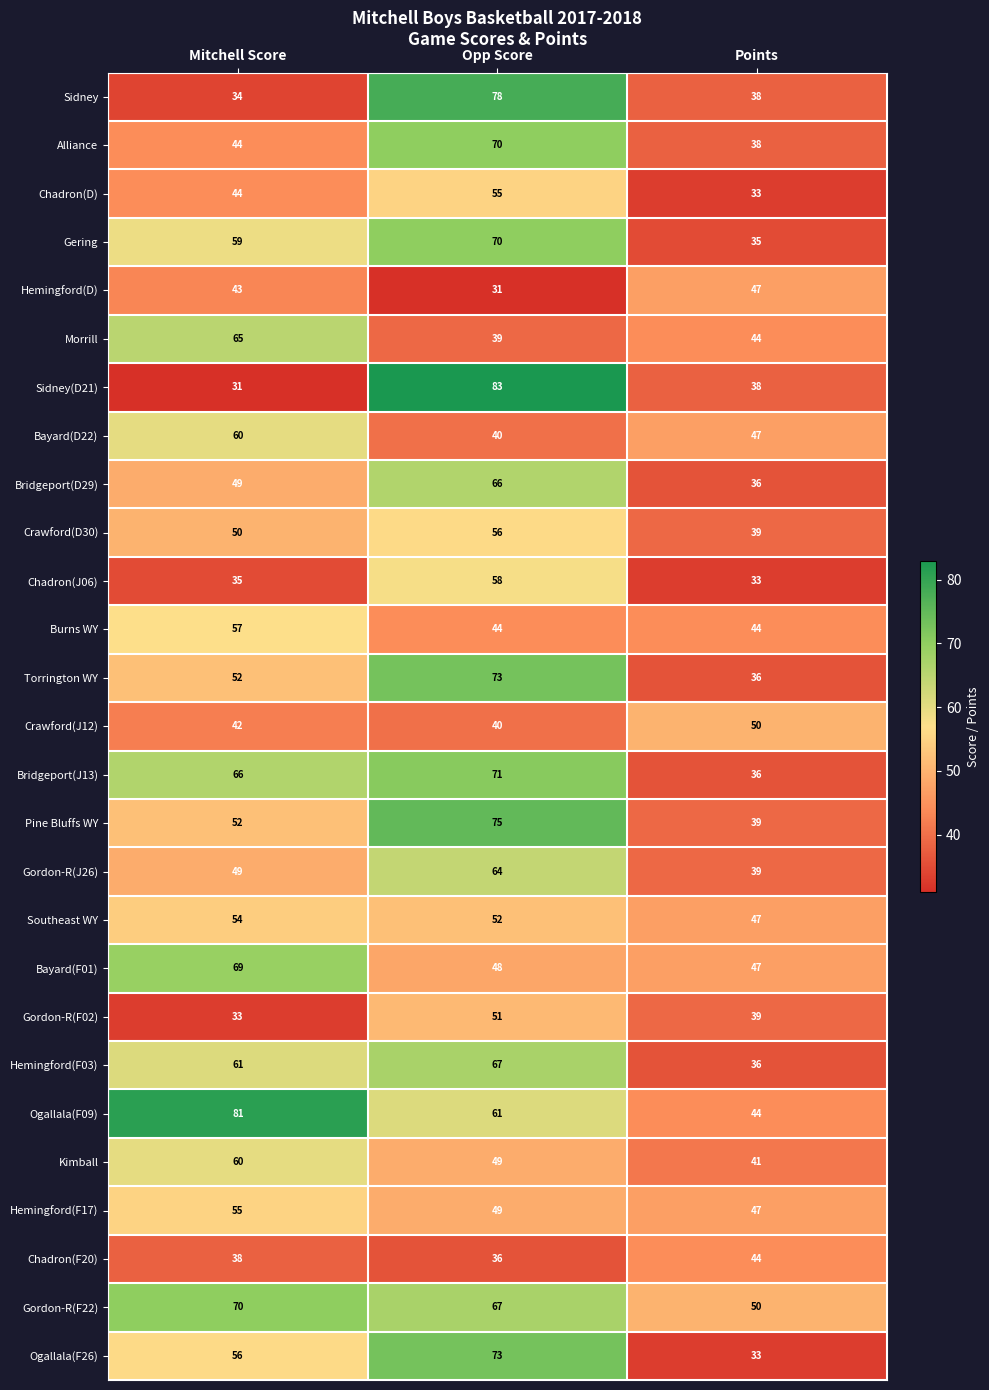

Which series has the widest spread of values?

Sidney(D21)